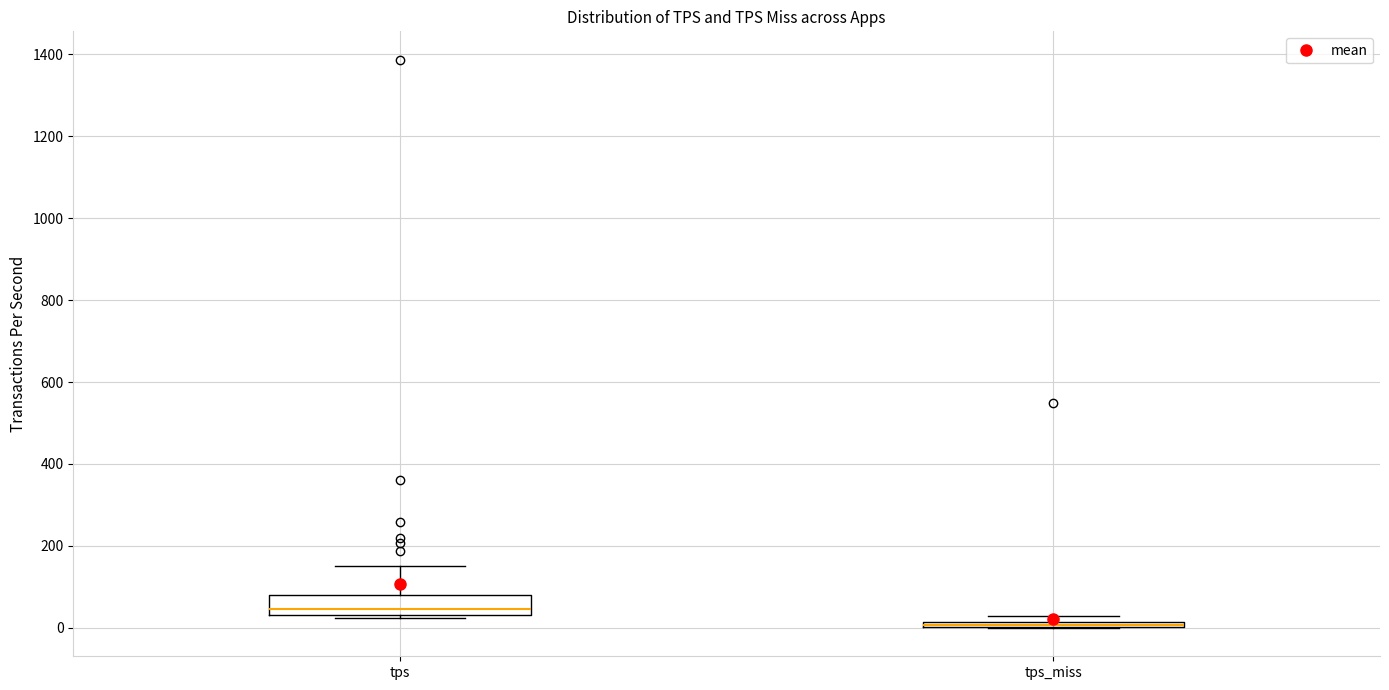

Where is the upper edge of the box for tps on the y-axis? The values are not printed on the chart, so give them approximately, as read against the axis.

80